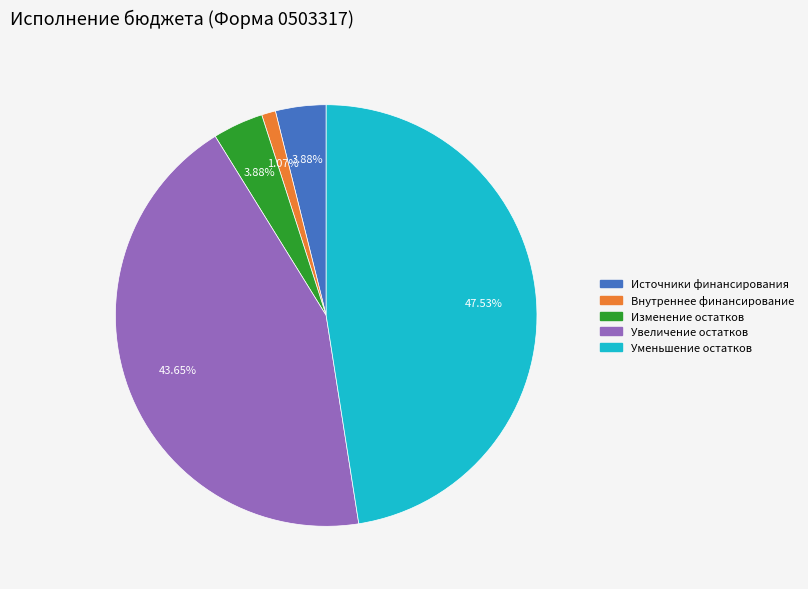

Is there any slice that represents more than half of the pie?

No